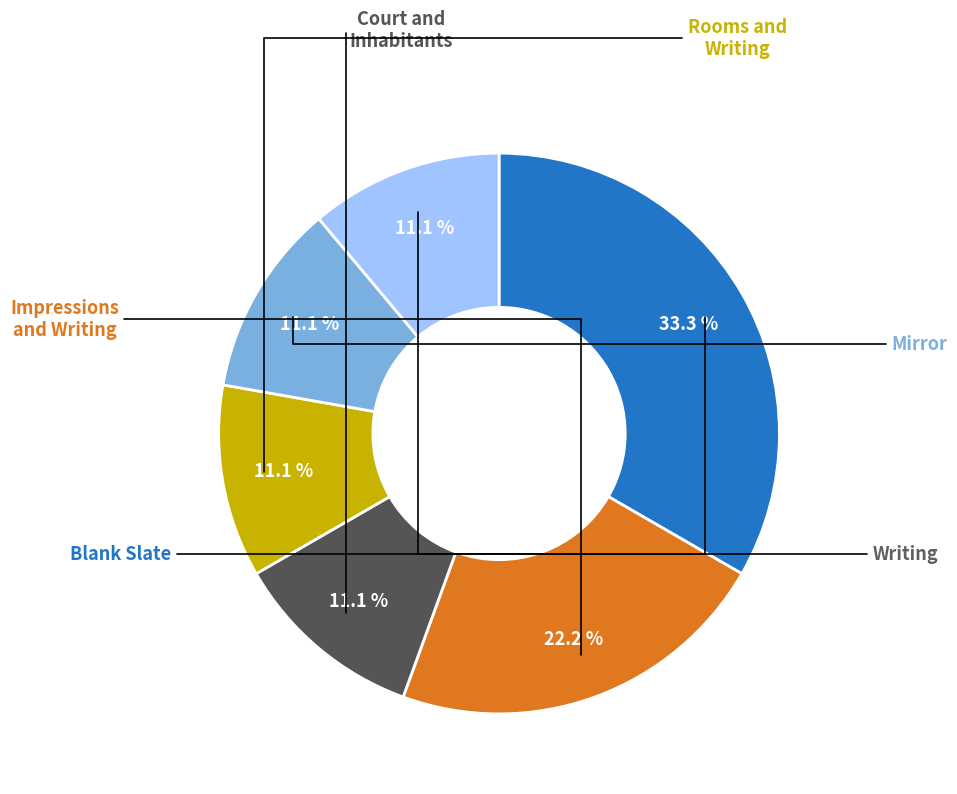

Is there any slice that represents more than half of the pie?

No